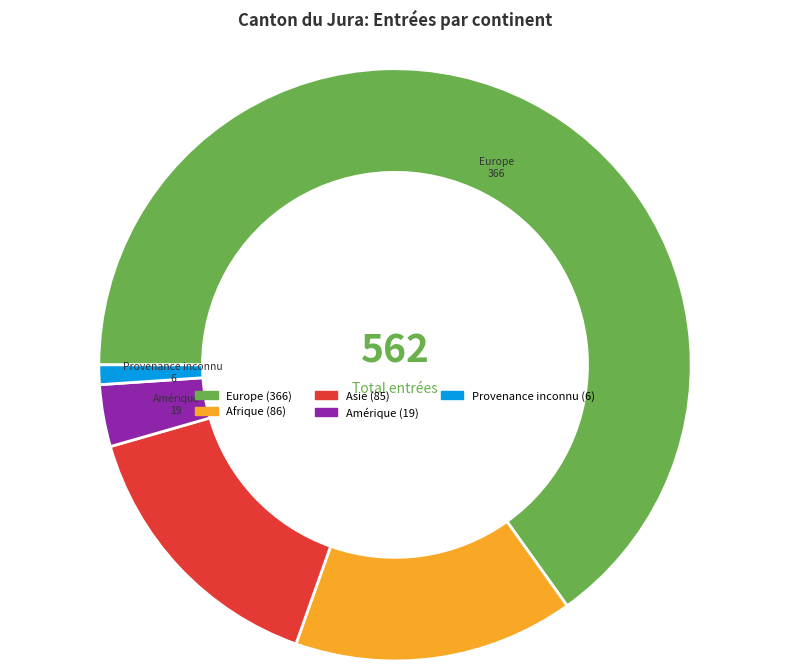

Is there a majority slice in this chart?

Yes